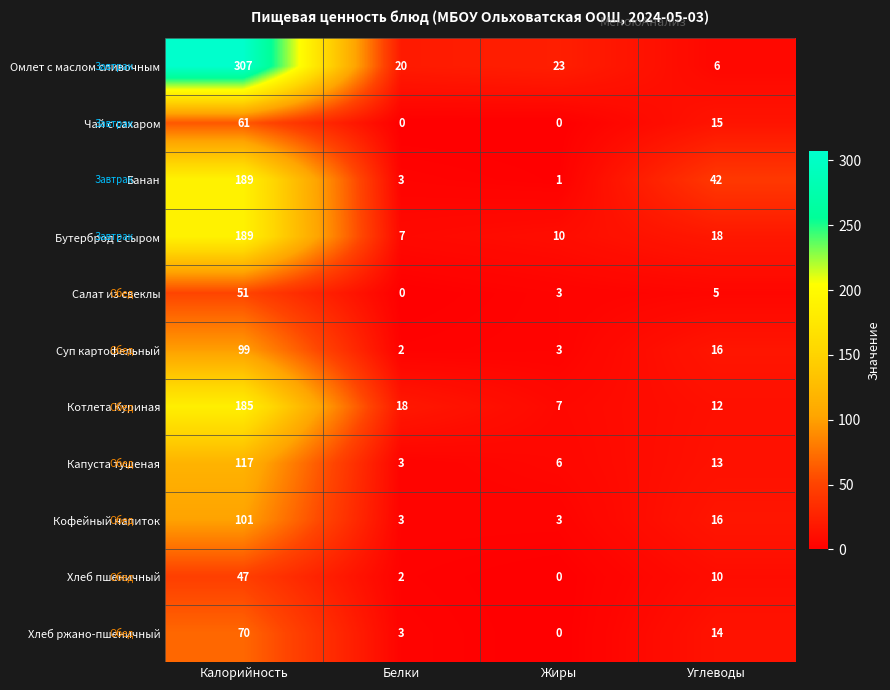

What is the difference between the highest and lowest values at Углеводы?

37